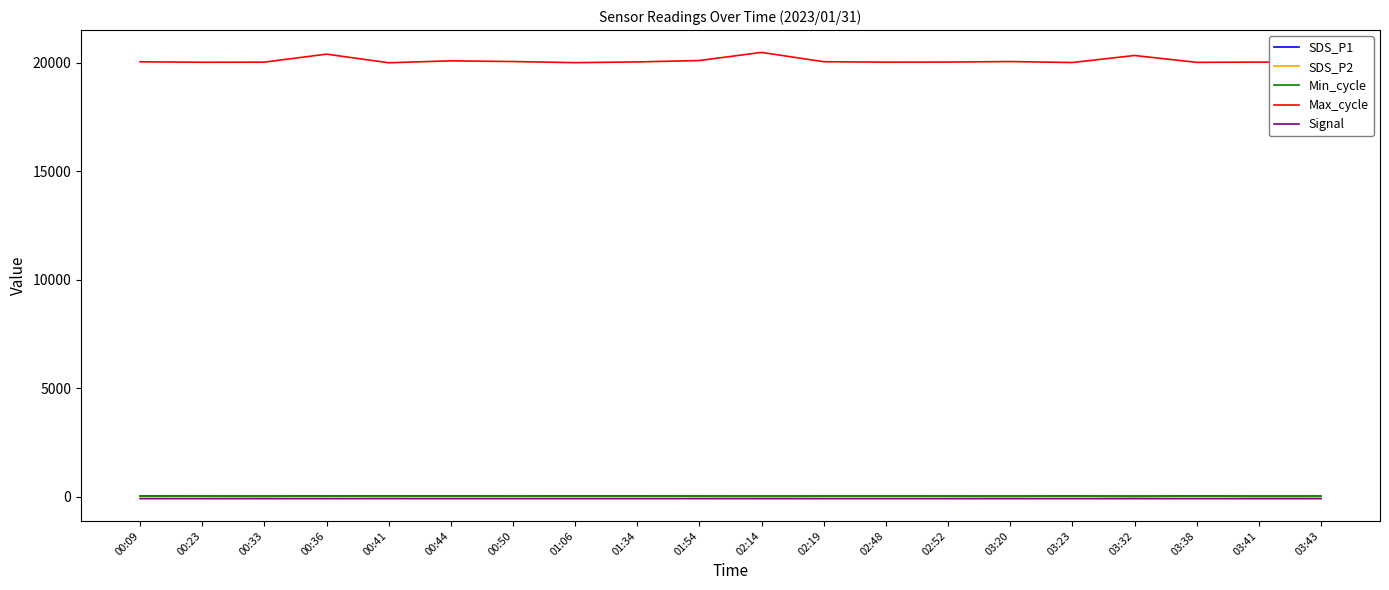

True or false: Max_cycle has a value of 29706.0 at 02:14.

False